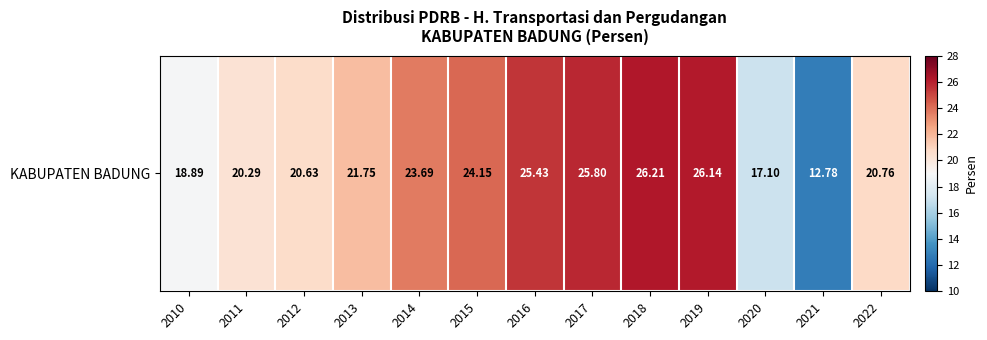

Between 2016 and 2014, which is larger?

2016